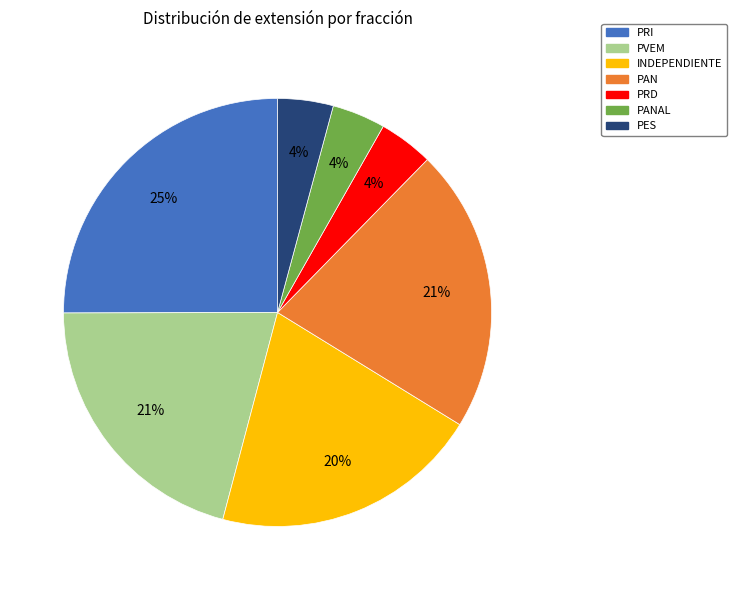

To the nearest percent, what is the average slice percentage?

14%